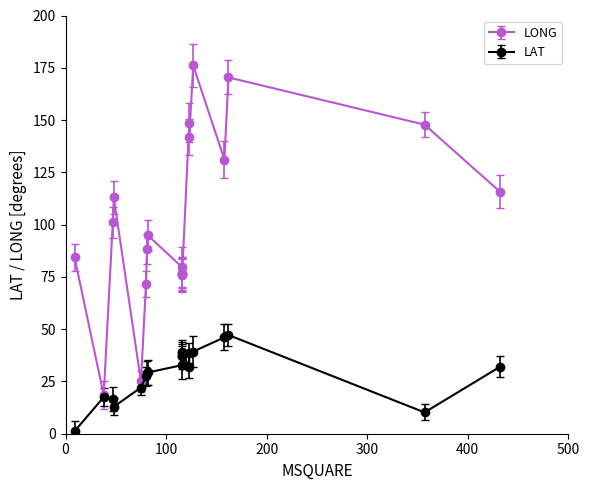

Read the LONG value at 15.

79.6